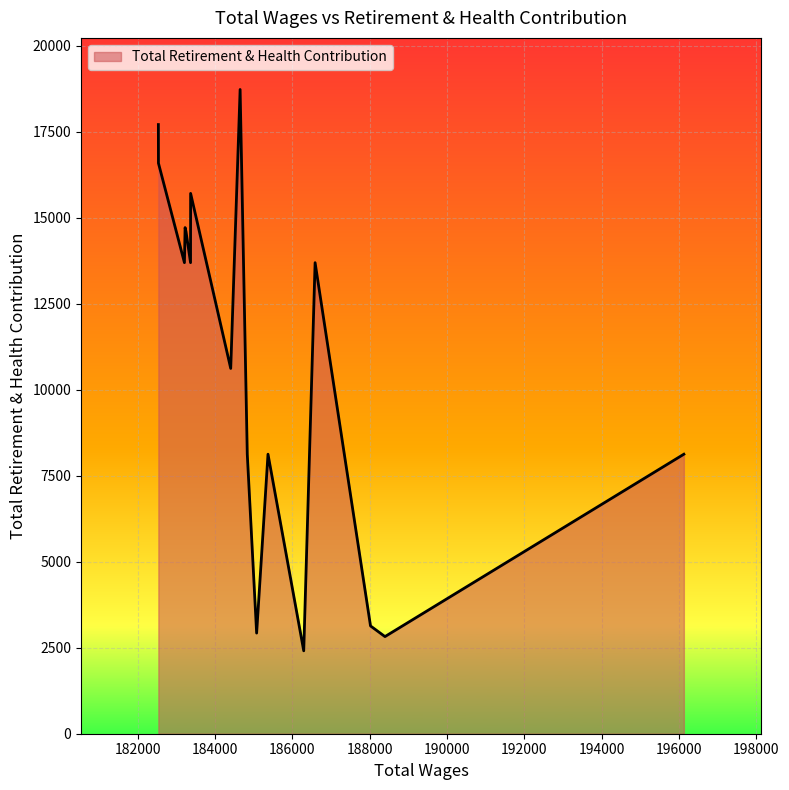

Rank the categories by value from highest to lowest.

11, 19, 18, 13, 16, 15, 6, 14, 17, 12, 0, 8, 10, 5, 9, 1, 2, 3, 4, 7